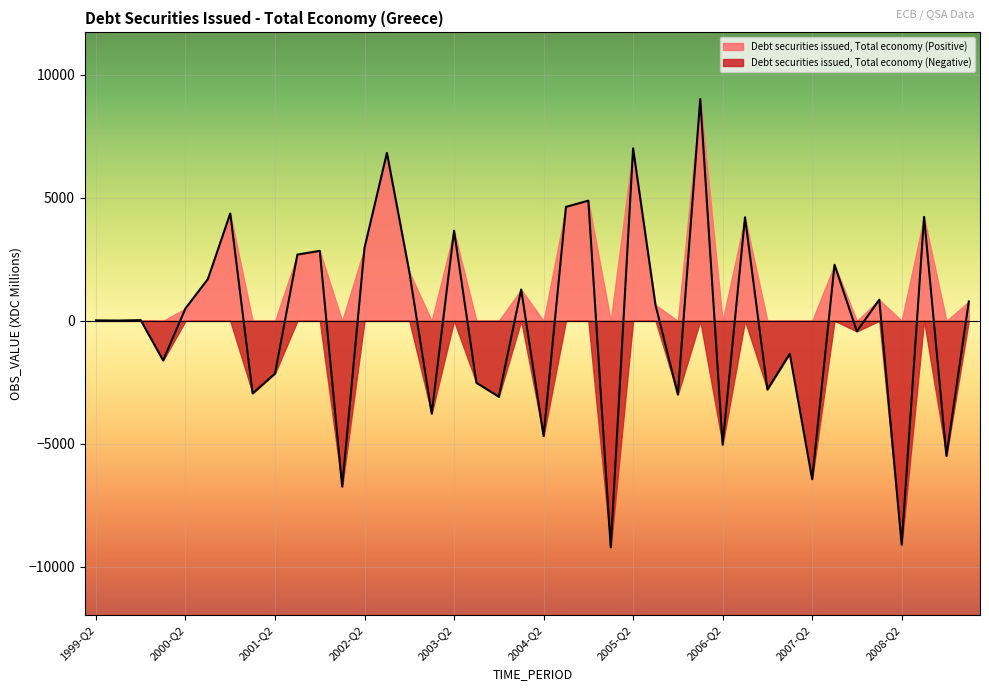

What is the change in value from 1999-Q4 to 2004-Q4?

+4855.6